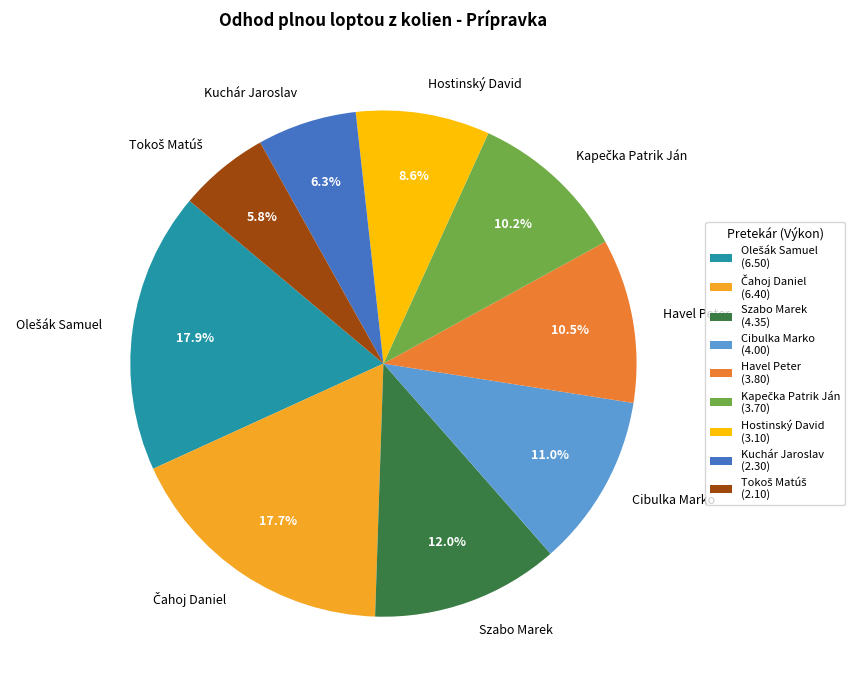

To the nearest percent, what is the combined percentage of Havel Peter and Hostinský David?

19%